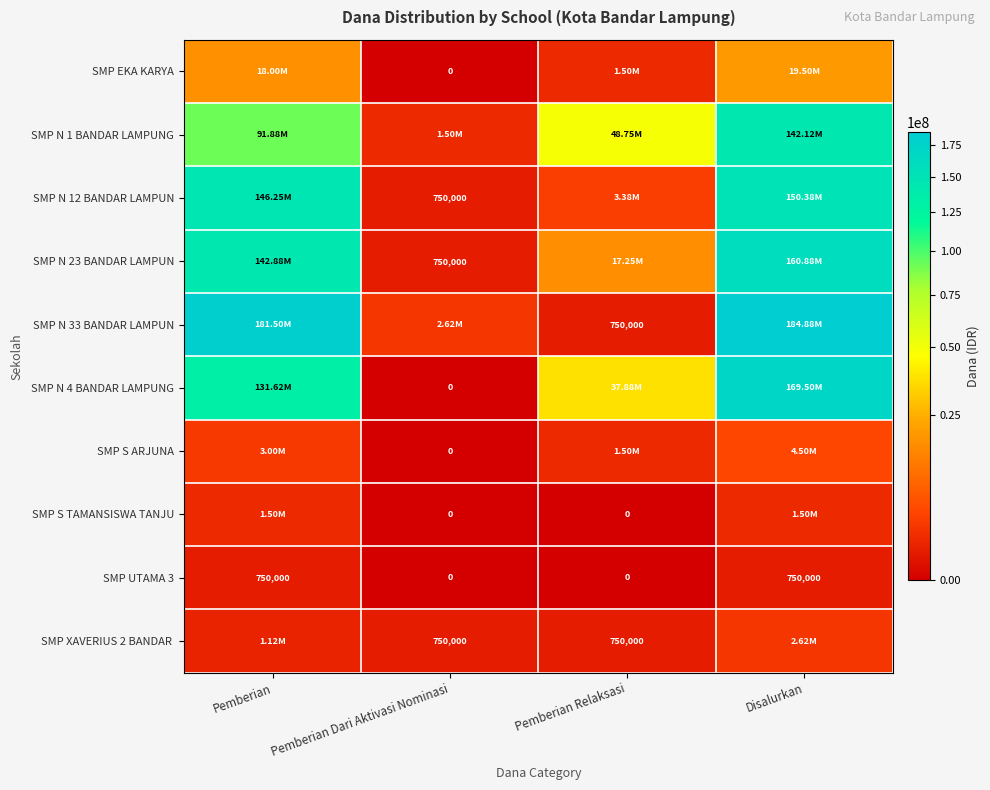

What is the sum of the SMP UTAMA 3 values at Pemberian and Pemberian Dari Aktivasi Nominasi?

750000